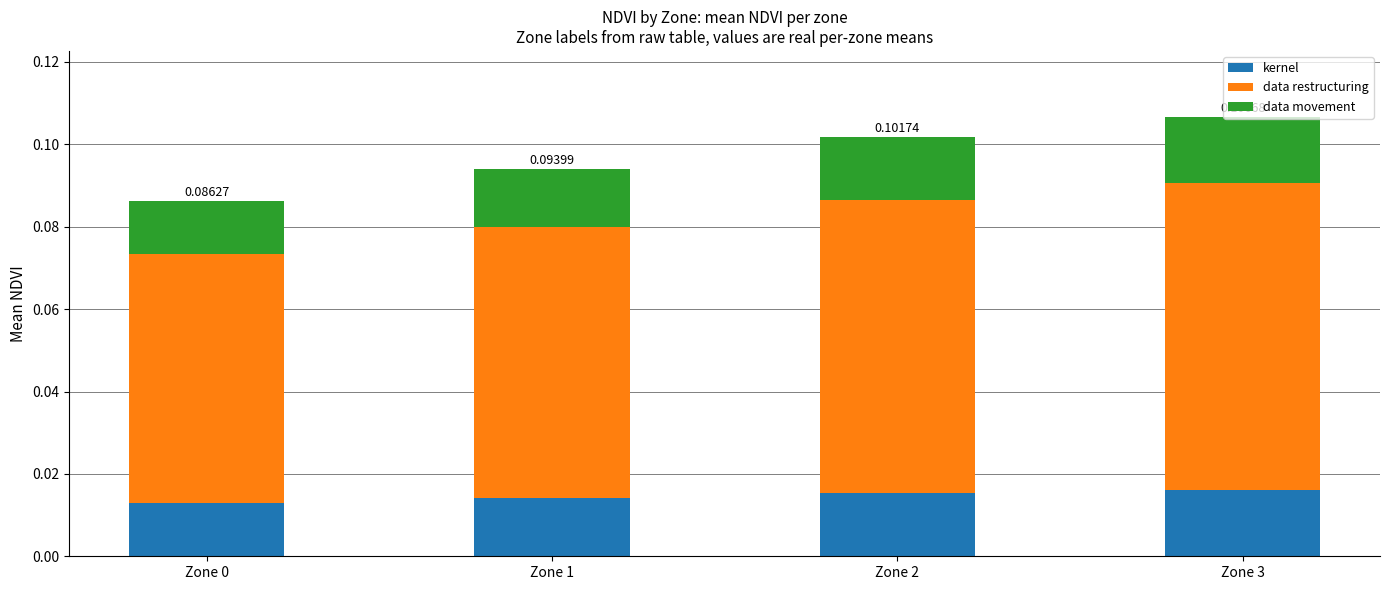

Does the chart contain stacked bars?

Yes